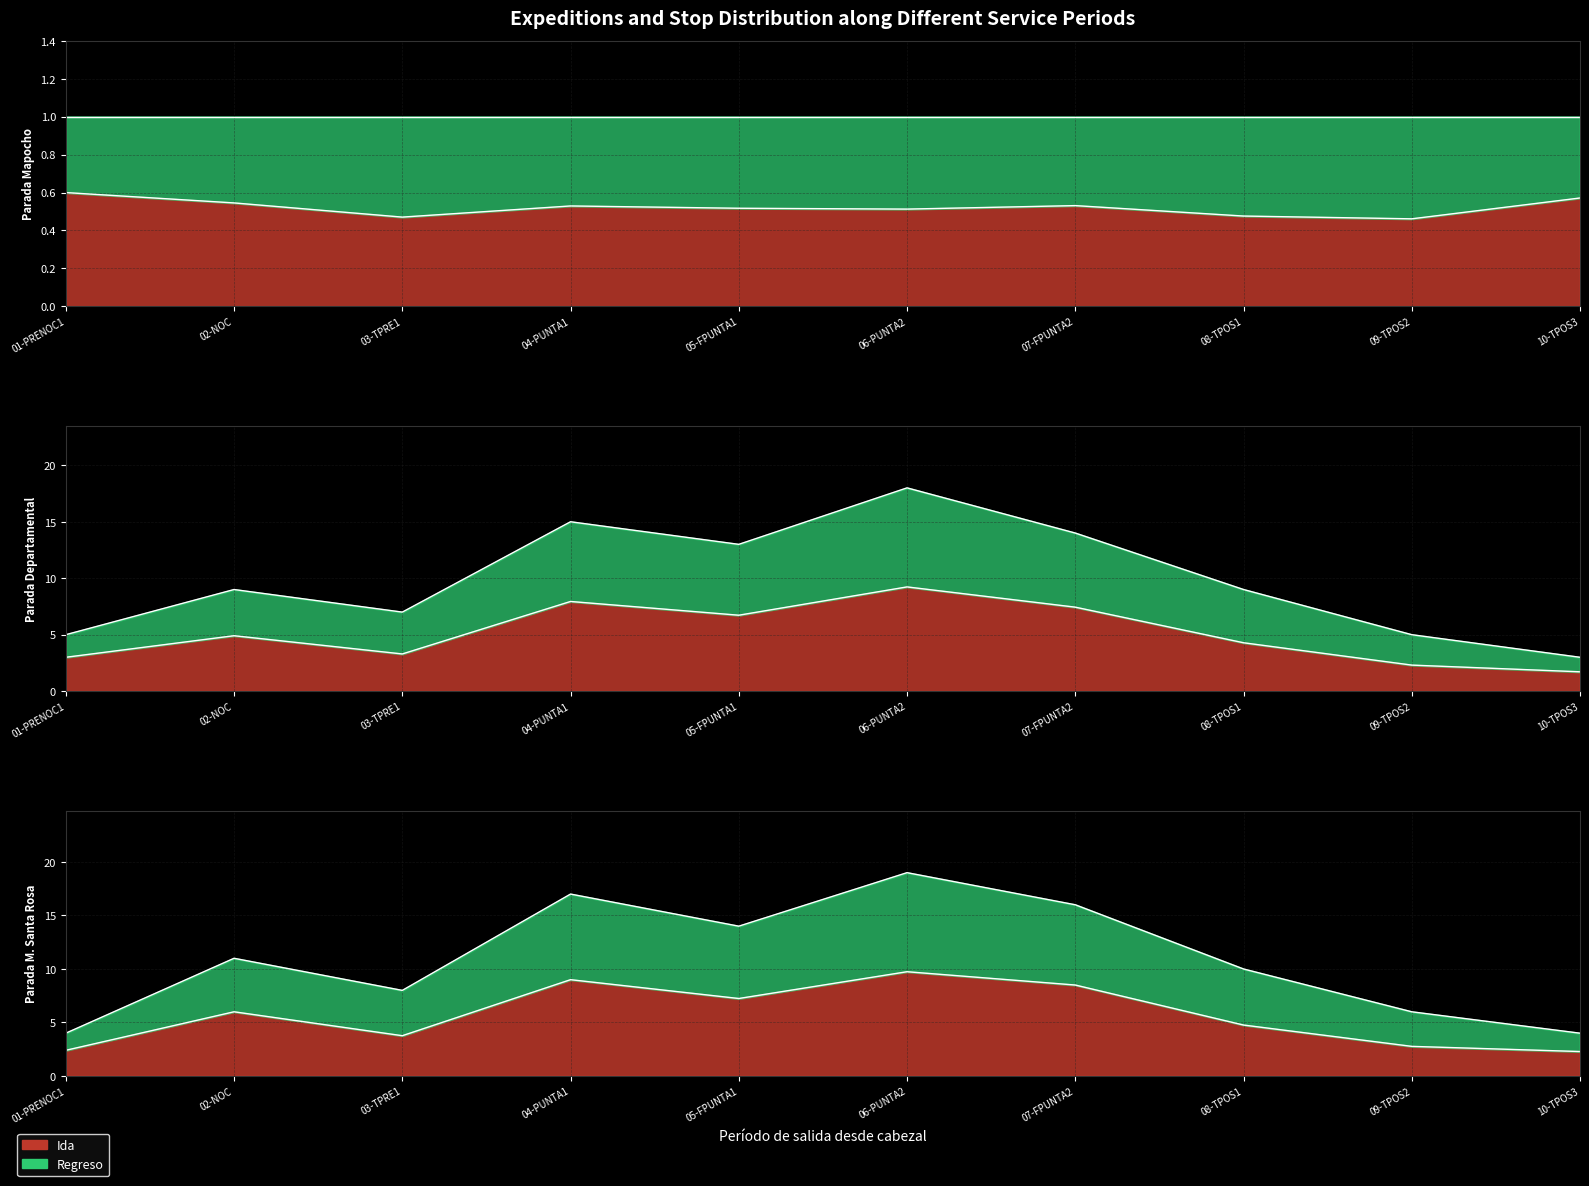

What is the difference between the second highest and minimum values?

13.0